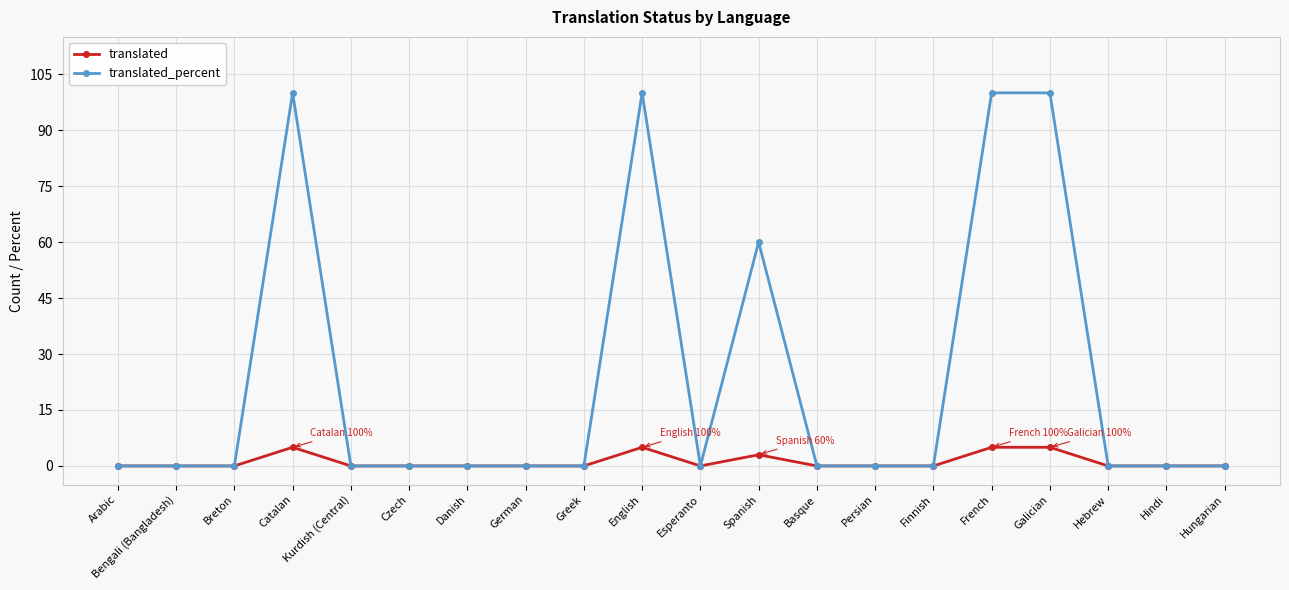

How many distinct data groups are displayed?

2